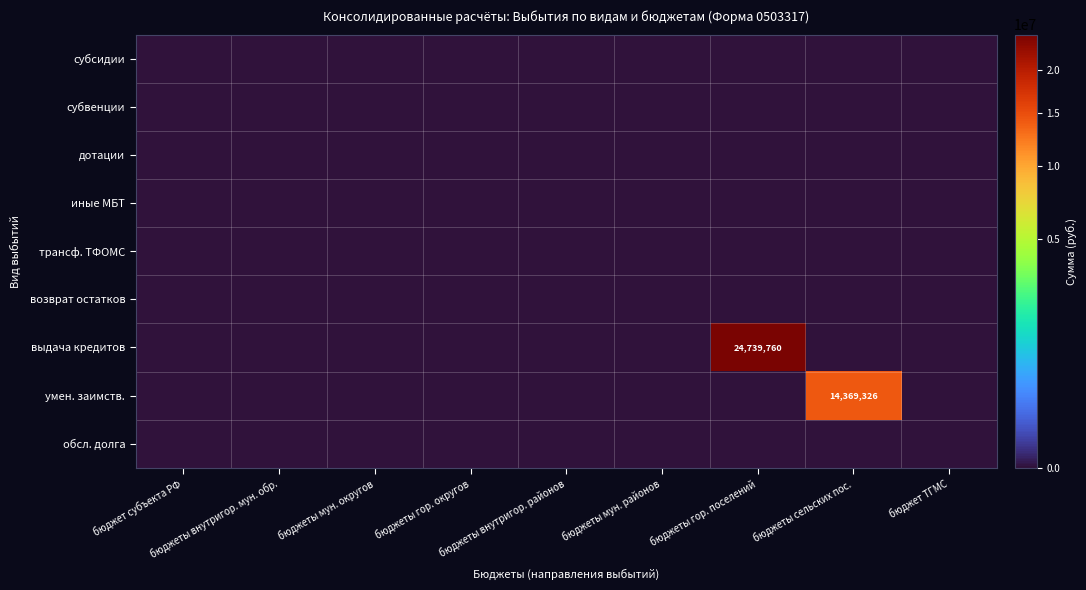

Which series has the largest total across all categories?

выдача кредитов